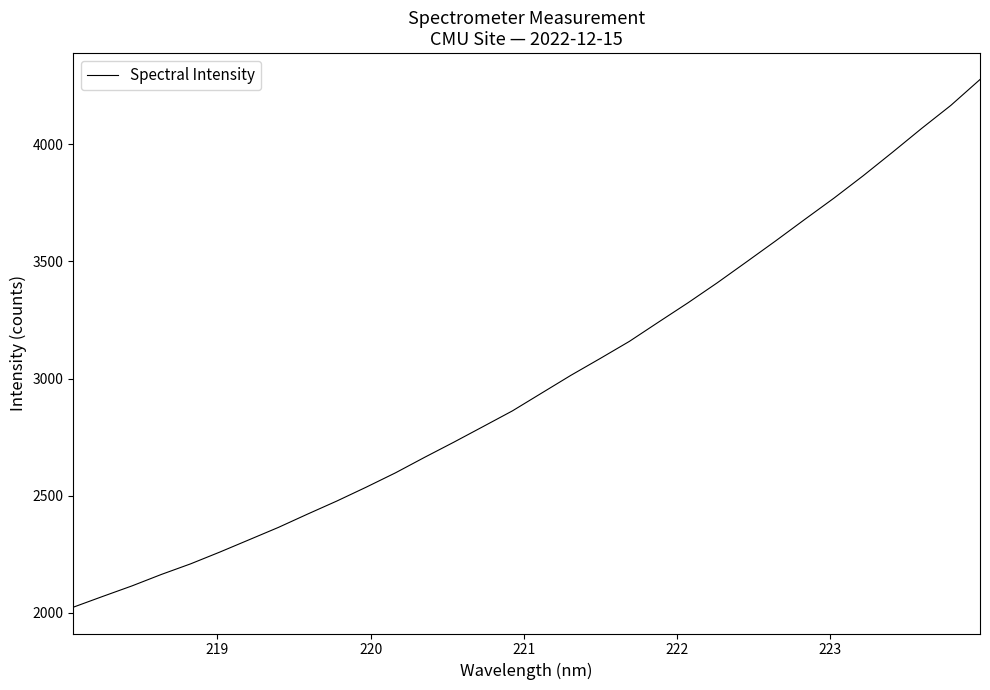

What is the sum of all values?

95638.4